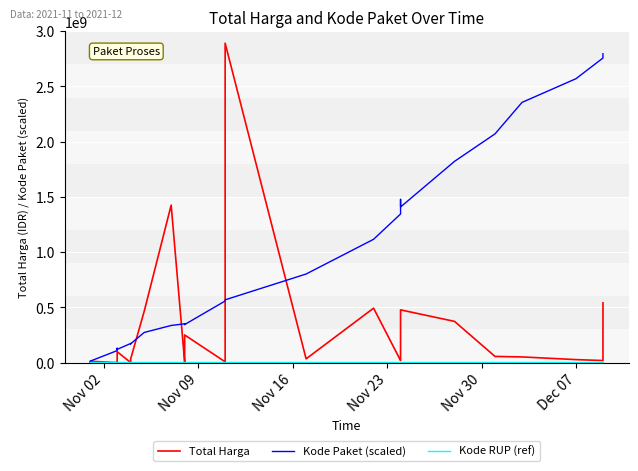

How many lines are shown in the chart?

3